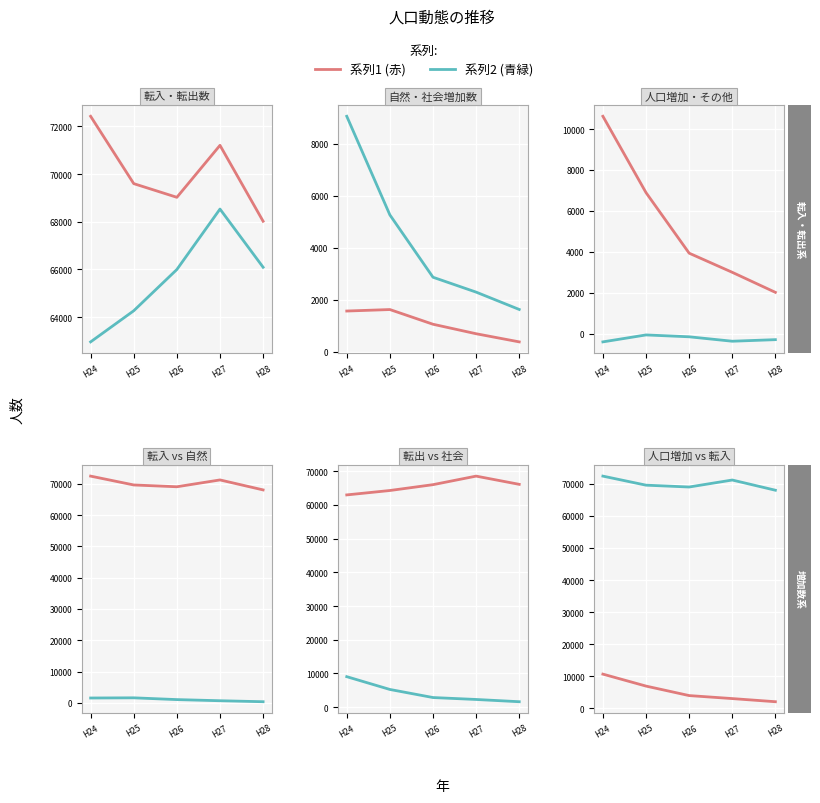

What is the difference between the second highest and second lowest values in the その他の増減 series?

217